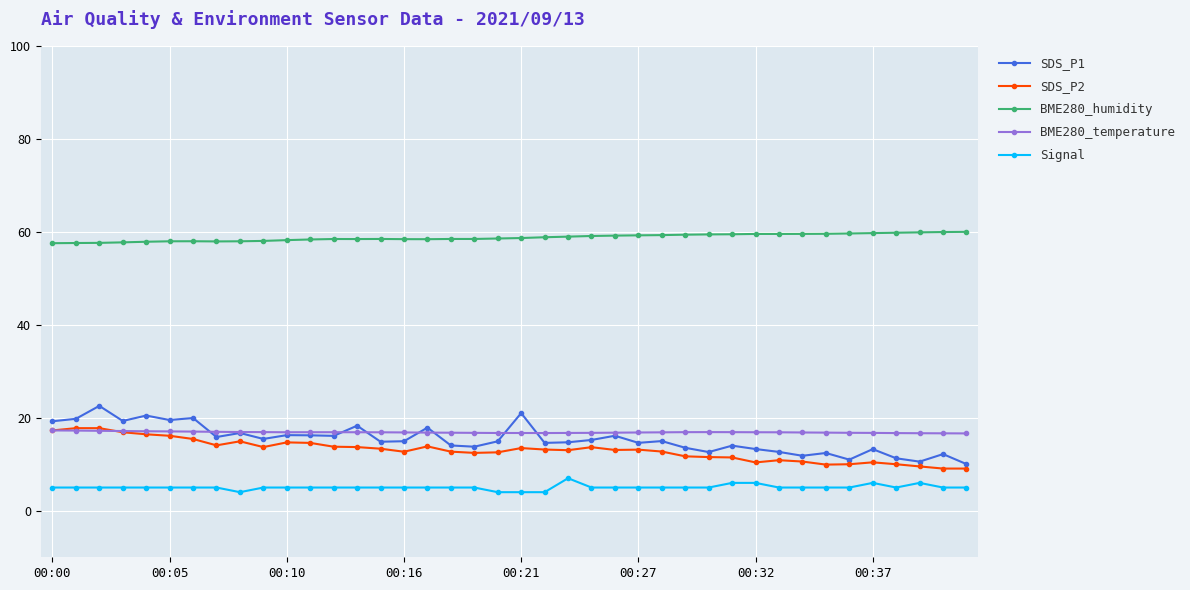

True or false: Signal and SDS_P1 intersect in this chart.

False